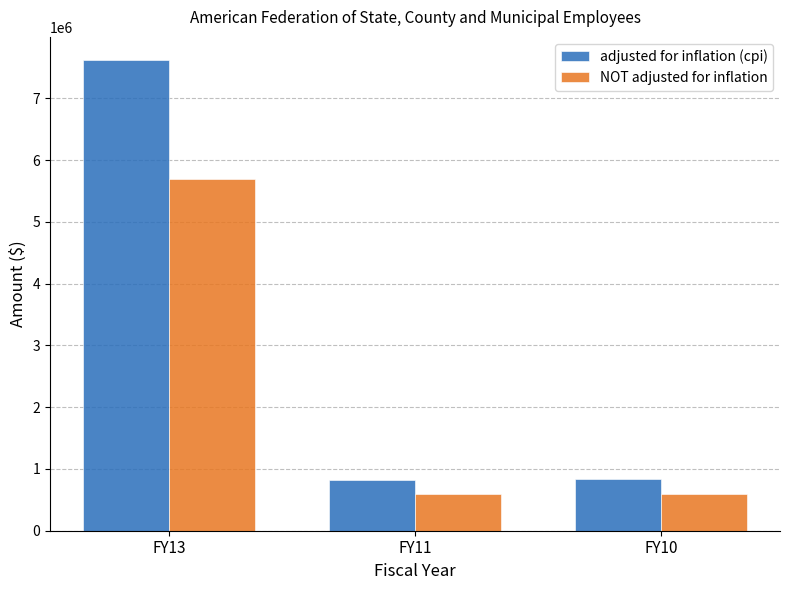

What is the total value across all series at FY13?

13313378